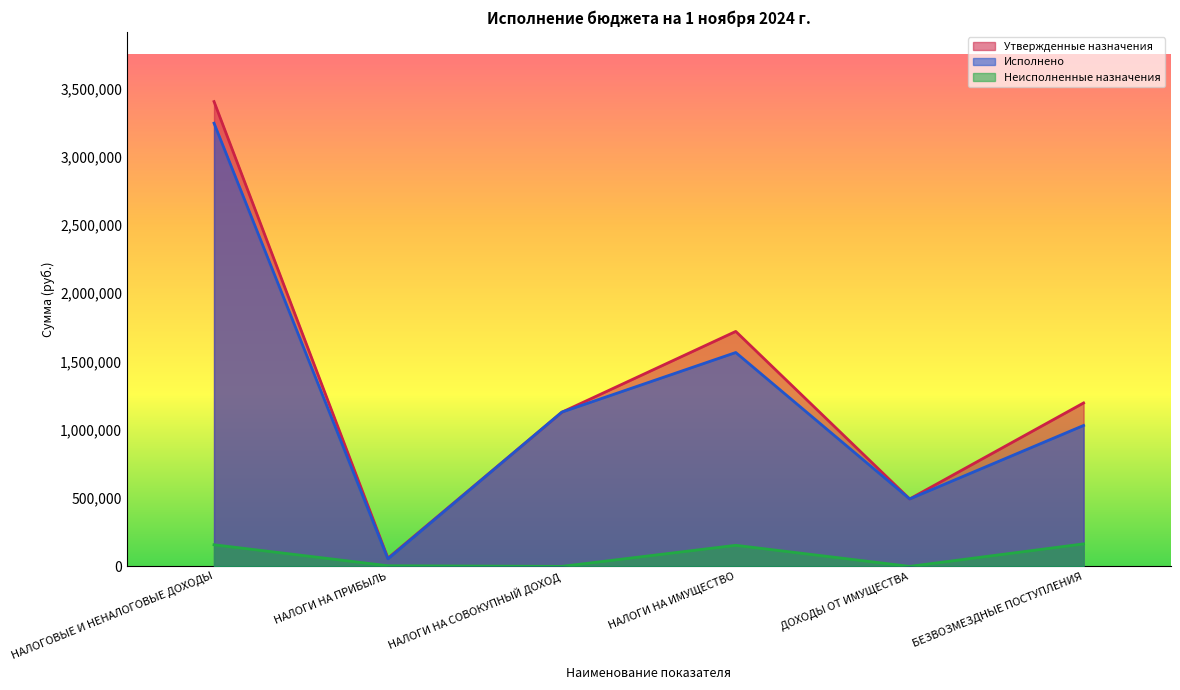

What is the label of the 6th point from the right?

НАЛОГОВЫЕ И НЕНАЛОГОВЫЕ ДОХОДЫ